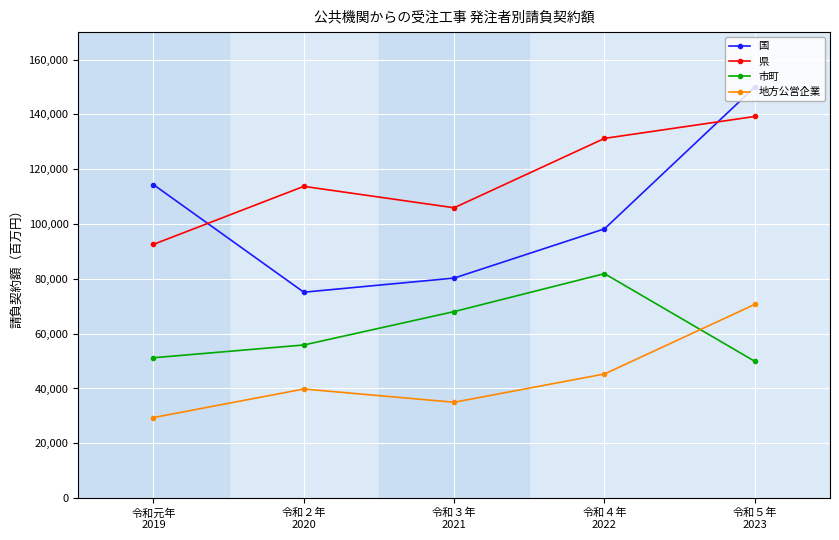

How many lines are shown in the chart?

4